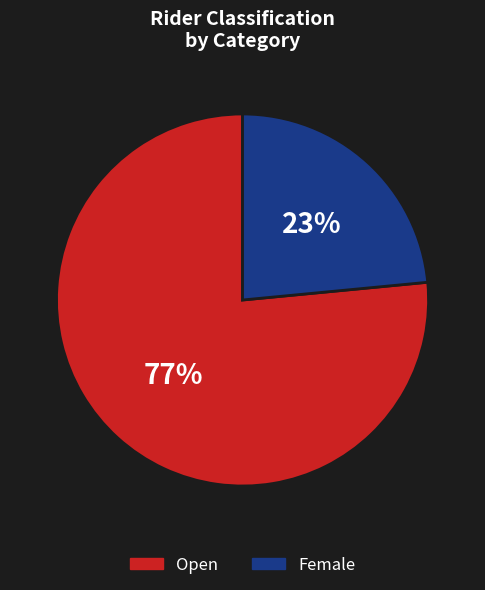

Rank the categories by value from lowest to highest.

Female, Open